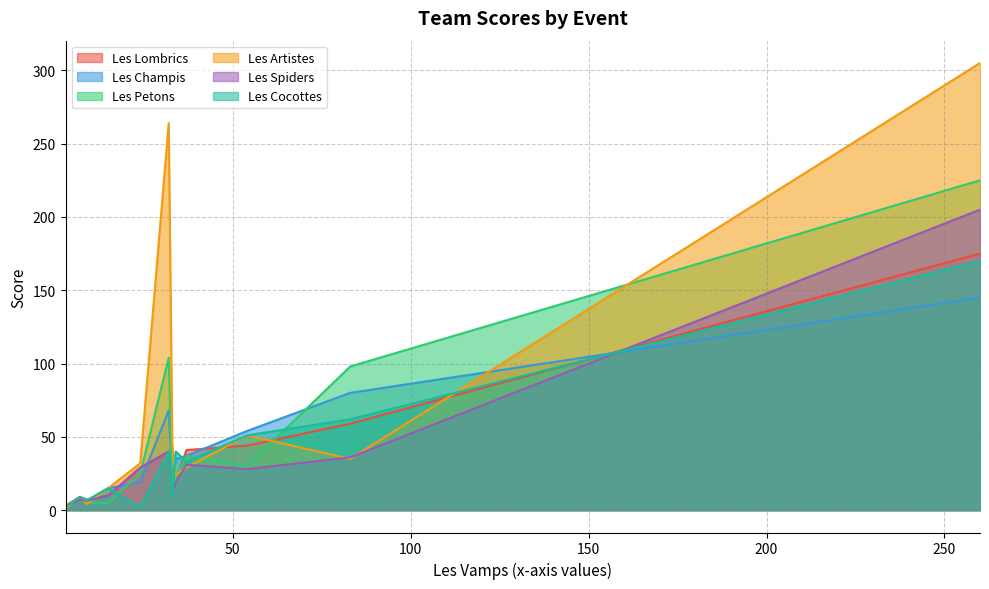

Reading right to left, list all the values displayed in this chart.

Les Lombrics: LANCER=59.0	FOOT-RUGBY=3.0	ADRESSE=175.0	SENS=9.0	REFLEXION=41.0	CASSE-TETE=10.0	LE HERISSON=7.2	GYM=21.0	MULTISPORTS=20.0	TAROT=40.0	RANDO-RUN=29.0	Slalom VTT=44.0
Les Champis: LANCER=80.0	FOOT-RUGBY=1.0	ADRESSE=145.0	SENS=9.0	REFLEXION=37.0	CASSE-TETE=15.0	LE HERISSON=6.4	GYM=21.0	MULTISPORTS=35.0	TAROT=68.0	RANDO-RUN=19.0	Slalom VTT=54.0
Les Petons: LANCER=98.0	FOOT-RUGBY=2.0	ADRESSE=225.0	SENS=8.0	REFLEXION=37.0	CASSE-TETE=5.0	LE HERISSON=4.8	GYM=15.0	MULTISPORTS=22.0	TAROT=104.0	RANDO-RUN=25.0	Slalom VTT=30.0
Les Artistes: LANCER=35.0	FOOT-RUGBY=1.0	ADRESSE=305.0	SENS=9.0	REFLEXION=29.0	CASSE-TETE=15.0	LE HERISSON=4.2	GYM=45.0	MULTISPORTS=24.0	TAROT=264.0	RANDO-RUN=32.0	Slalom VTT=51.0
Les Spiders: LANCER=36.0	FOOT-RUGBY=3.0	ADRESSE=205.0	SENS=7.0	REFLEXION=31.0	CASSE-TETE=10.0	LE HERISSON=6.5	GYM=12.0	MULTISPORTS=19.0	TAROT=40.0	RANDO-RUN=29.0	Slalom VTT=28.0
Les Cocottes: LANCER=62.0	FOOT-RUGBY=2.0	ADRESSE=170.0	SENS=9.0	REFLEXION=33.0	CASSE-TETE=15.0	LE HERISSON=6.8	GYM=9.0	MULTISPORTS=40.0	TAROT=40.0	RANDO-RUN=2.0	Slalom VTT=51.0